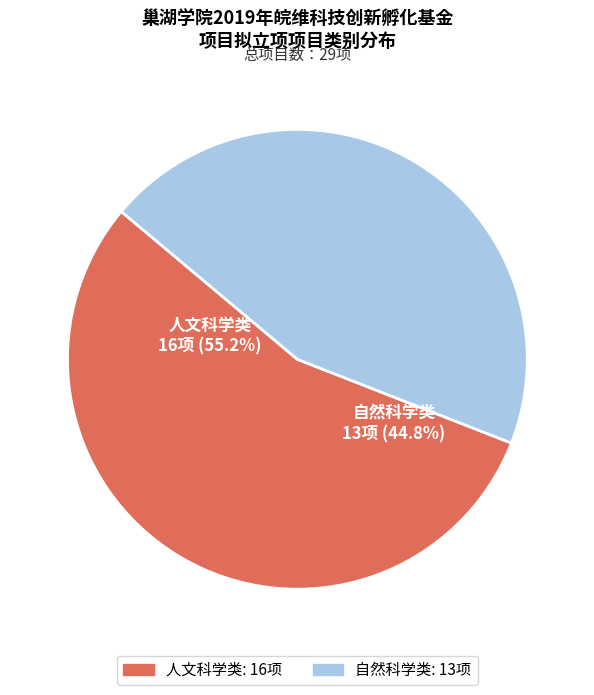

Which slice represents more than half of the pie?

人文科学类